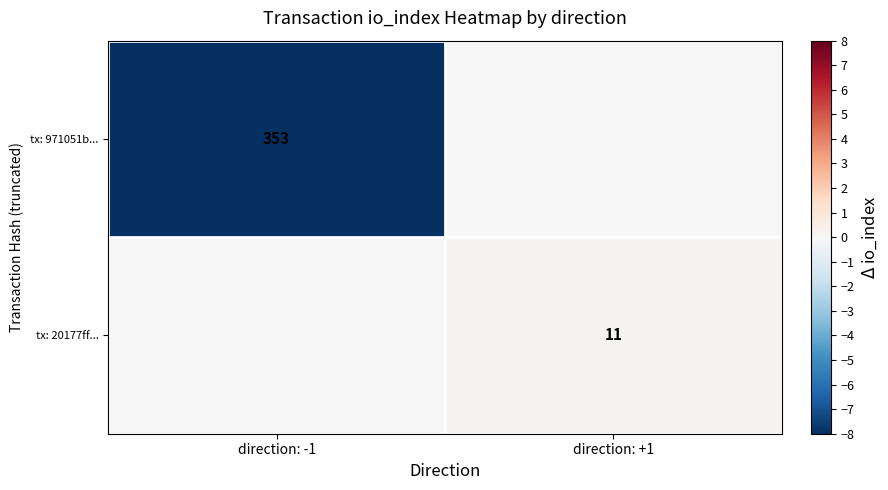

Is it true that tx: 971051b... equals 525 at direction: -1?

False